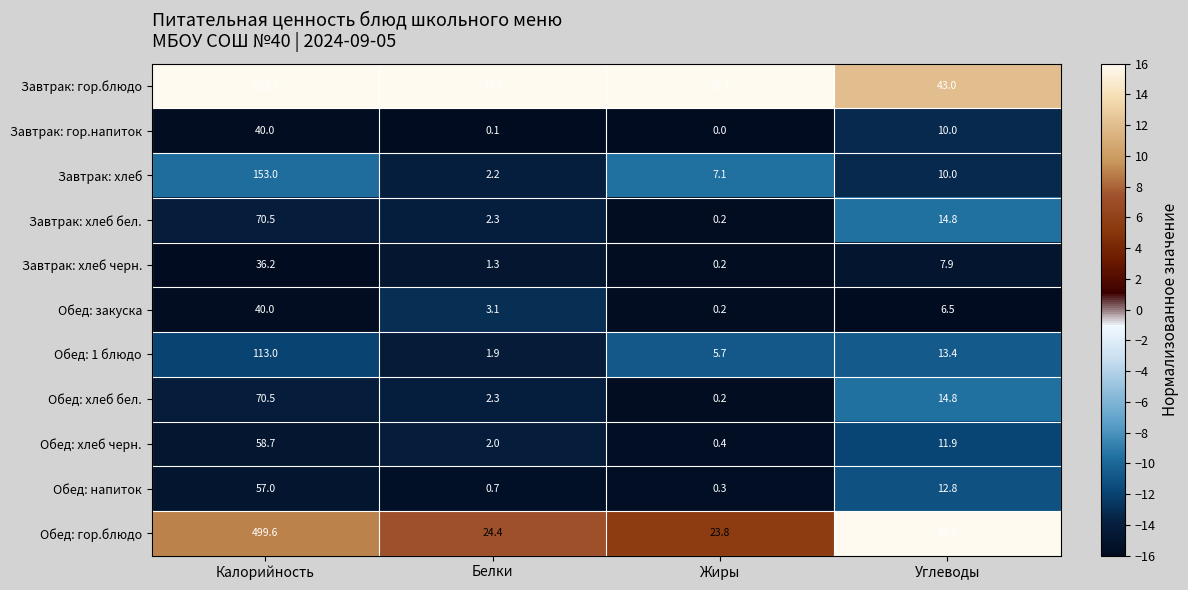

Which series has the largest range (max minus min)?

Завтрак: гор.блюдо